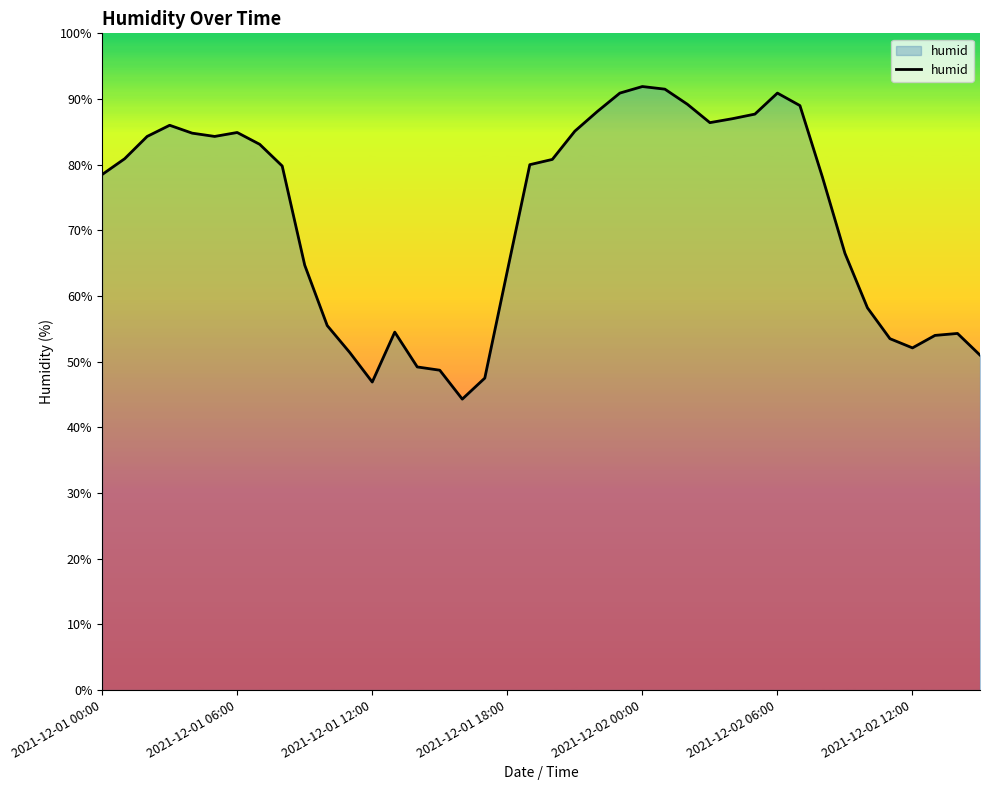

What is the smallest value displayed?

44.3